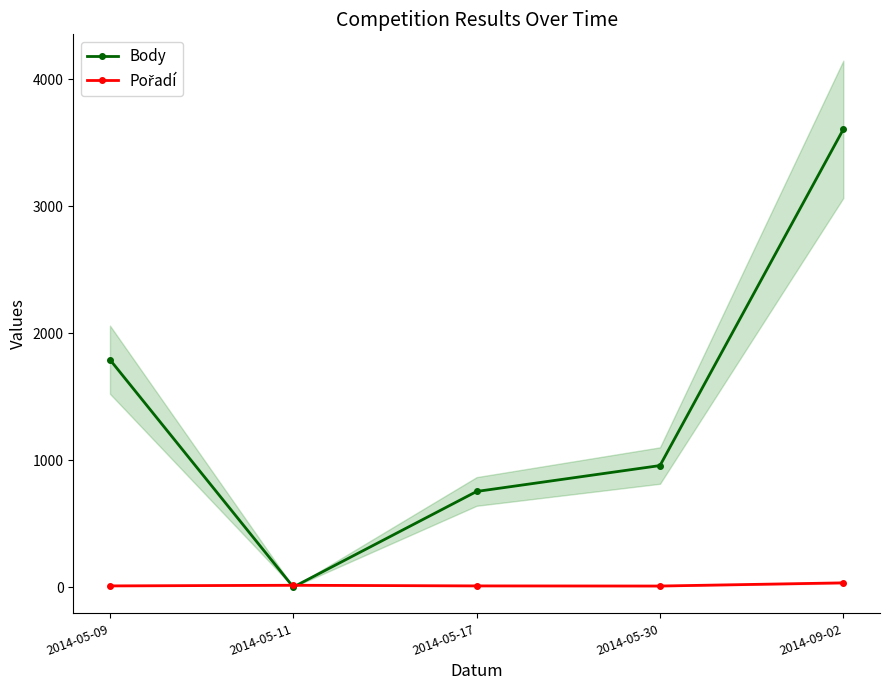

At how many categories does at least one series exceed 2910?

1